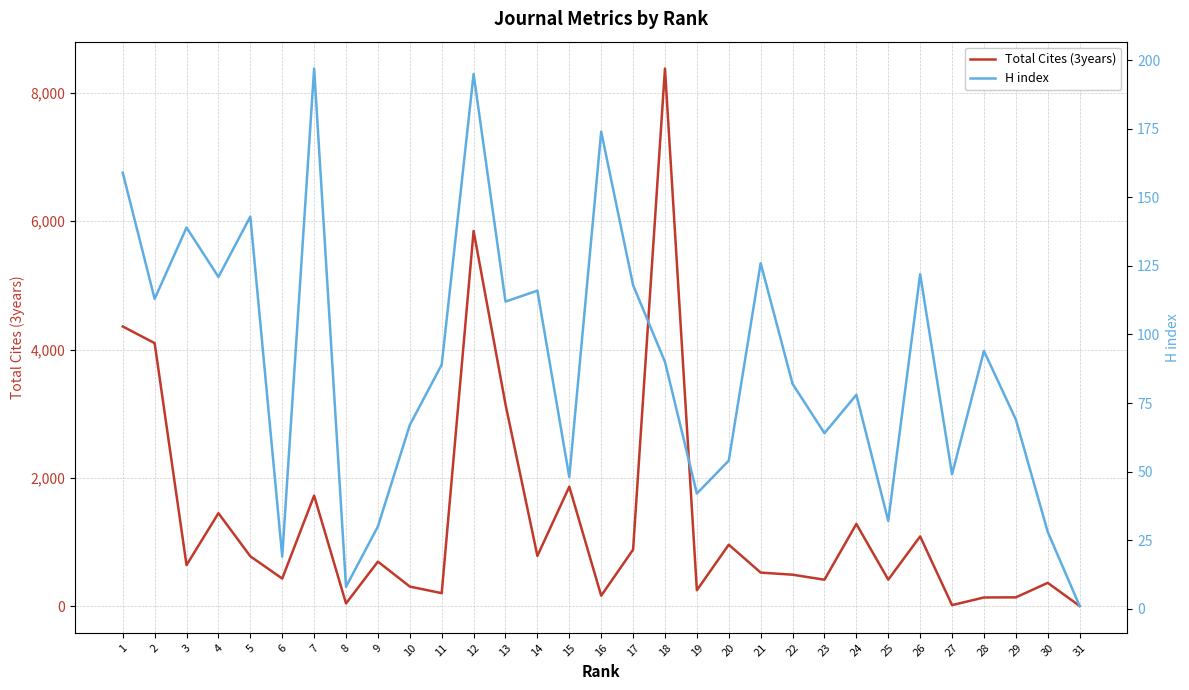

What is the sum of the Total Cites (3years) values at 28 and 10?

440